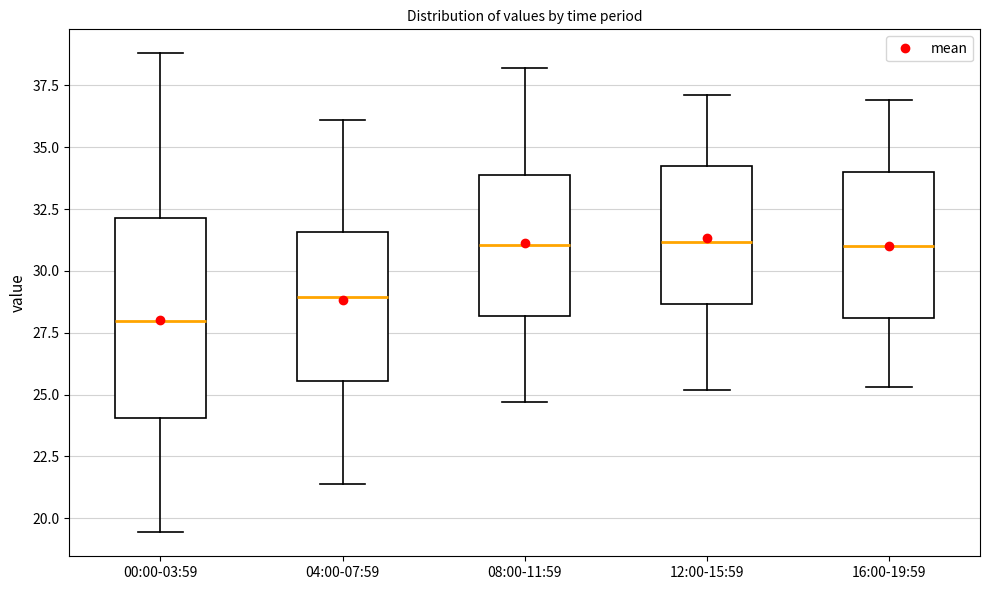

Reading left to right, transcribe this box plot: for each box, give where its median line is, the range the box spans, and where its two whiskers end, as read against the y-axis. The values are not printed on the chart, so give them approximately, as read against the axis.

00:00-03:59: median 28.0, box 24.0 to 32.0, whiskers 19.5 to 39.0
04:00-07:59: median 29.0, box 25.5 to 31.5, whiskers 21.5 to 36.0
08:00-11:59: median 31.0, box 28.0 to 34.0, whiskers 24.5 to 38.0
12:00-15:59: median 31.0, box 28.5 to 34.0, whiskers 25.0 to 37.0
16:00-19:59: median 31.0, box 28.0 to 34.0, whiskers 25.5 to 37.0